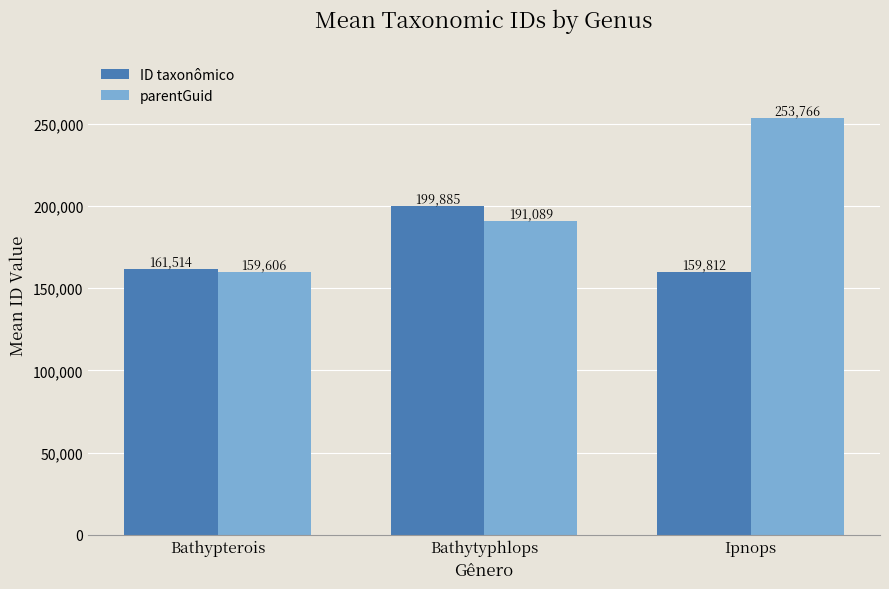

How many distinct data groups are displayed?

2